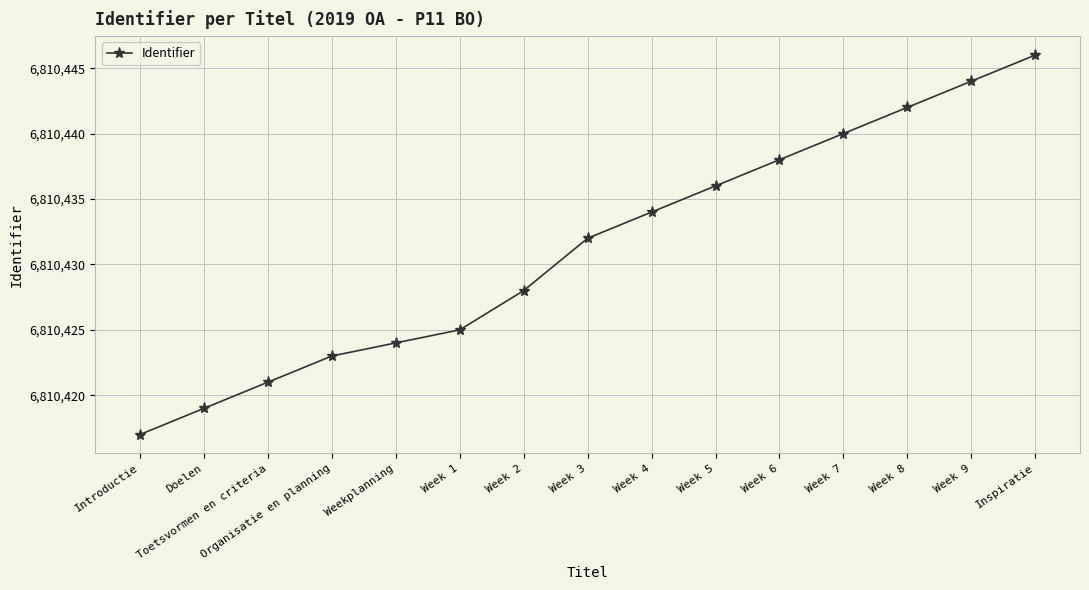

Reading right to left, transcribe all the data shown in this chart.

Inspiratie=6810446	Week 9=6810444	Week 8=6810442	Week 7=6810440	Week 6=6810438	Week 5=6810436	Week 4=6810434	Week 3=6810432	Week 2=6810428	Week 1=6810425	Weekplanning=6810424	Organisatie en planning=6810423	Toetsvormen en criteria=6810421	Doelen=6810419	Introductie=6810417